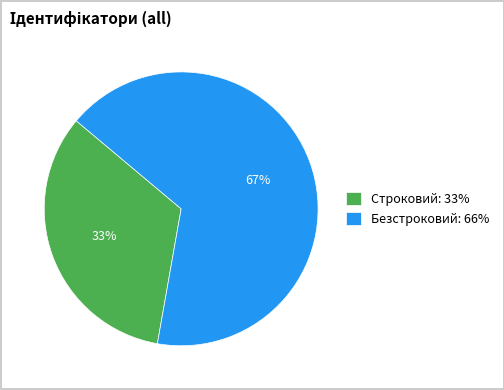

Does Безстроковий account for over 50% of the chart?

Yes